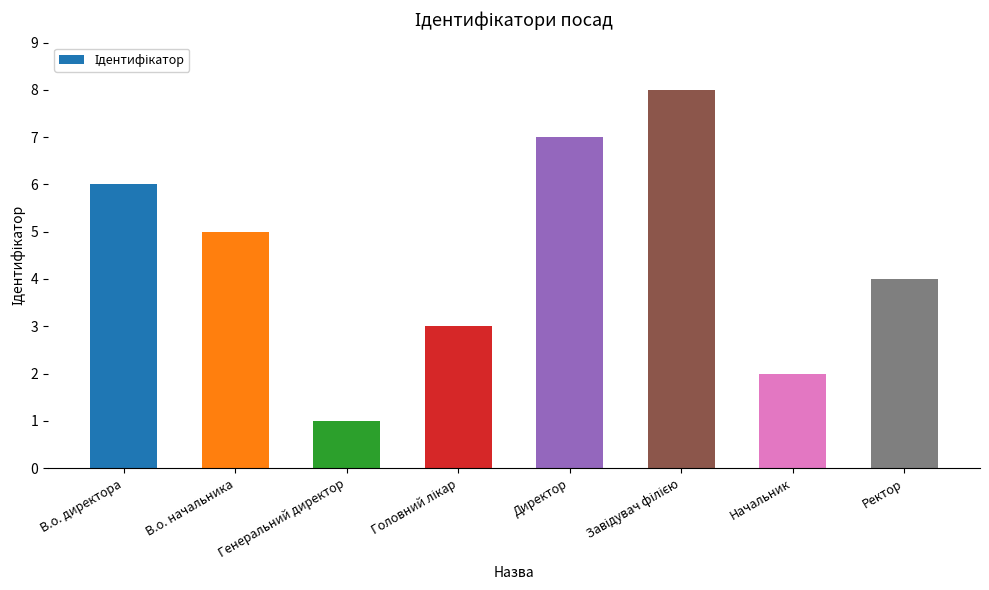

How many categories are shown in the chart?

8